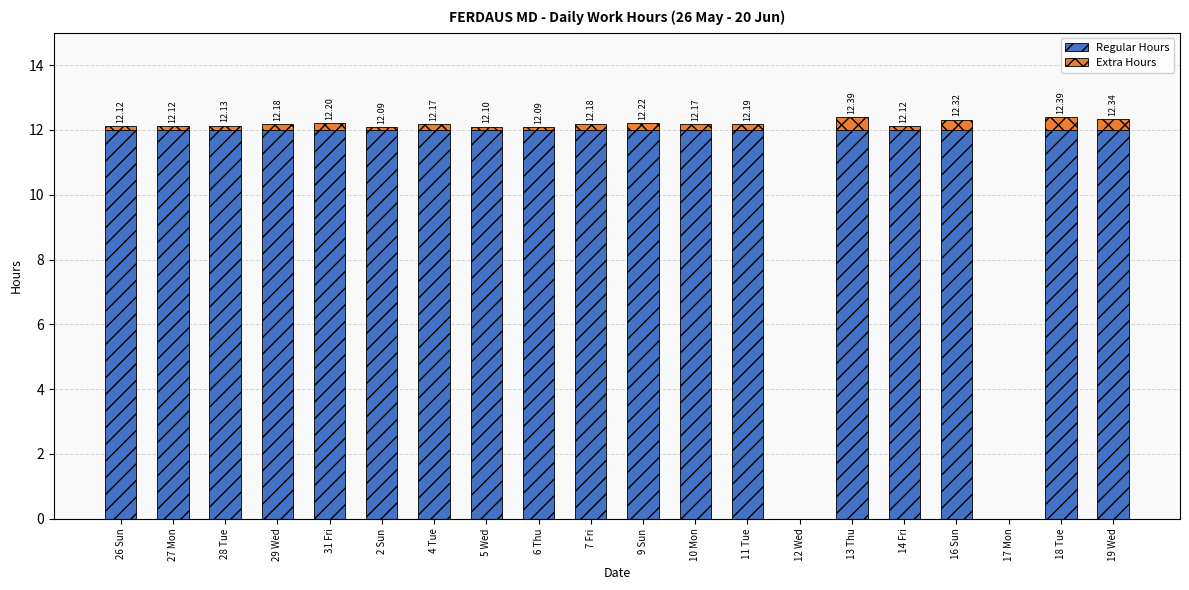

List the series in order of their overall mean, highest first.

Regular Hours, Extra Hours